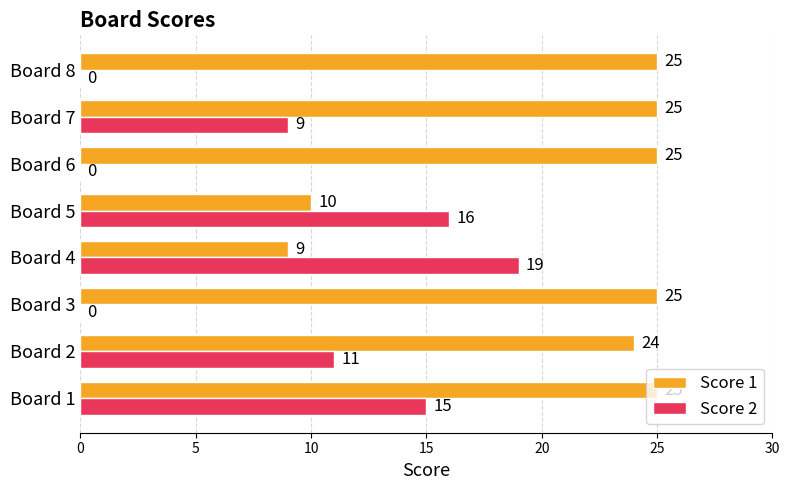

Count the number of data series in this chart.

2